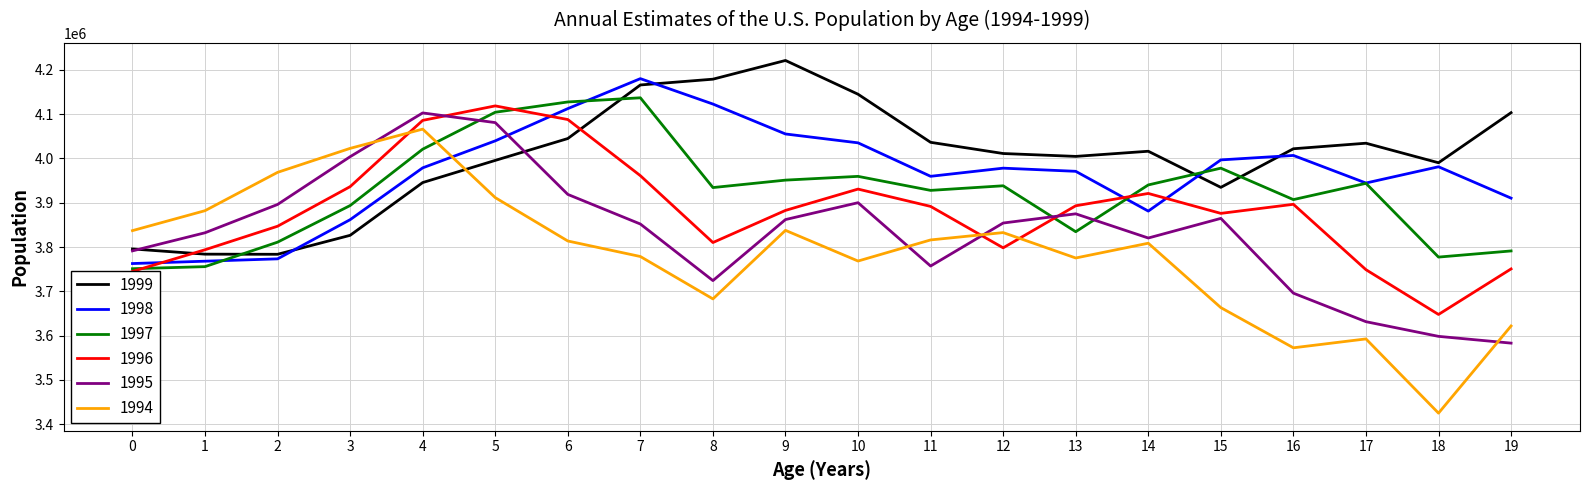

How many intersections are there between 1998 and 1999?

4